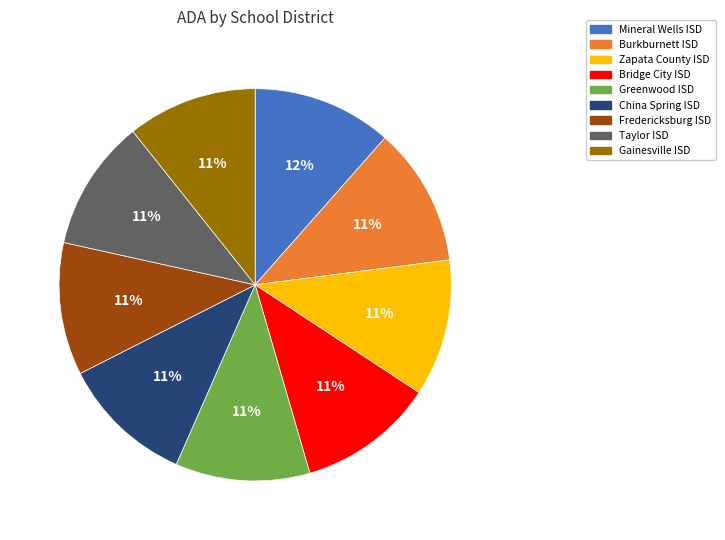

To the nearest percent, what is the average slice percentage?

11%